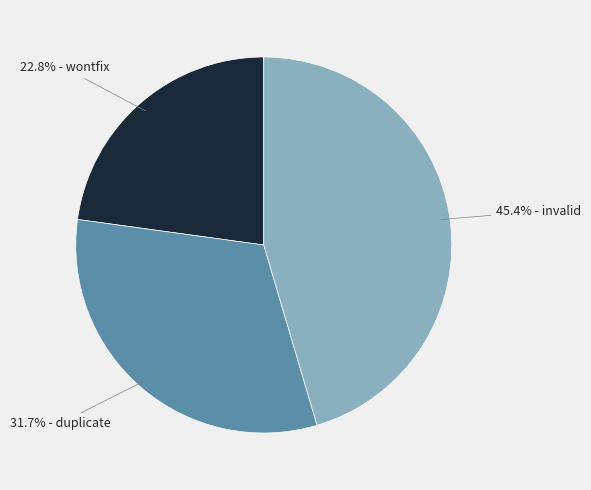

Combined, what portion of the pie is 22.8% - wontfix and 45.4% - invalid?

68.3%